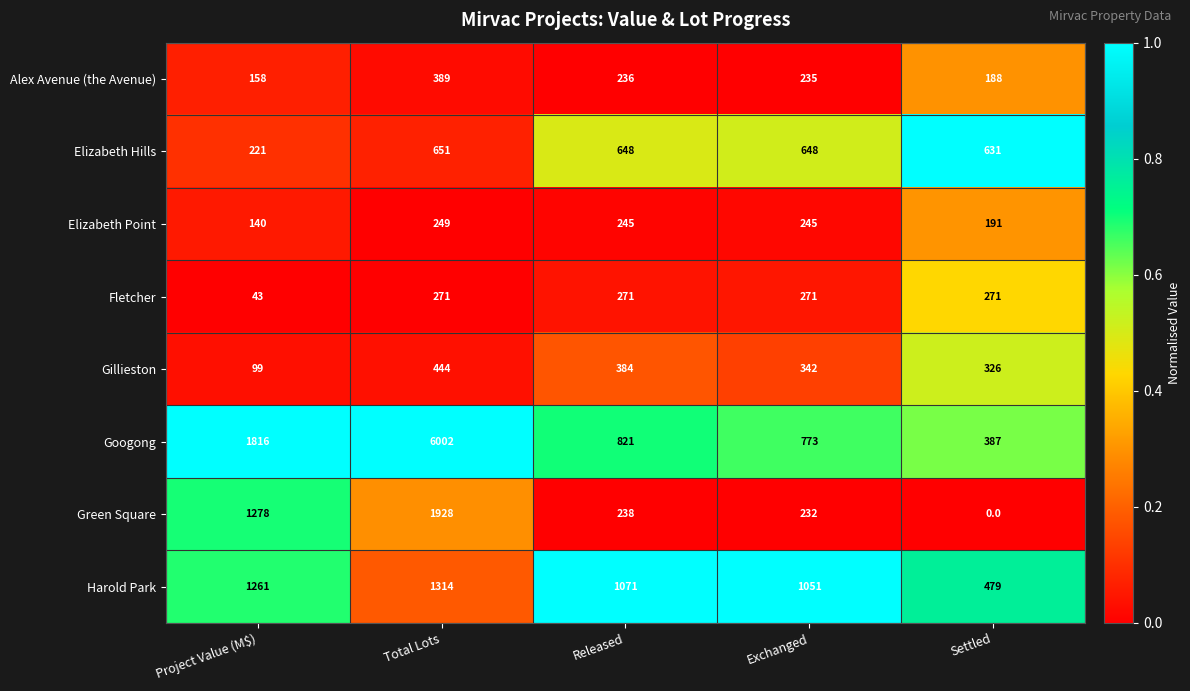

What is the difference between the Googong values at Project Value (M$) and Settled?

1429